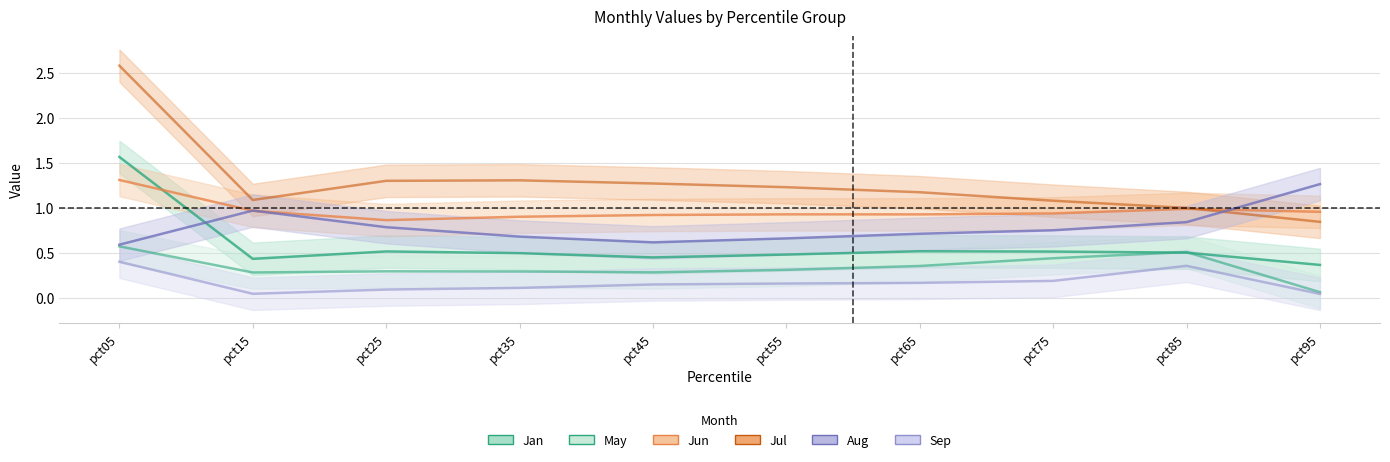

True or false: Aug has a value of 0.6 at pct45.

True